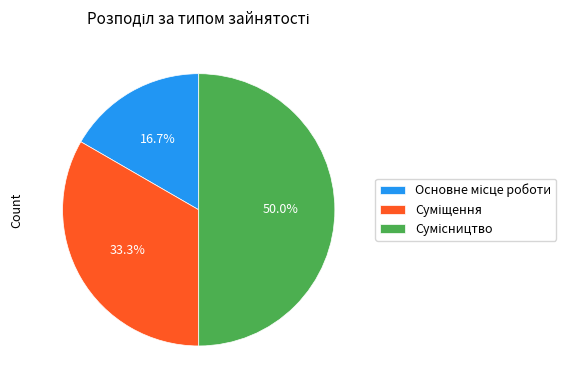

Count the number of slices in the pie.

3